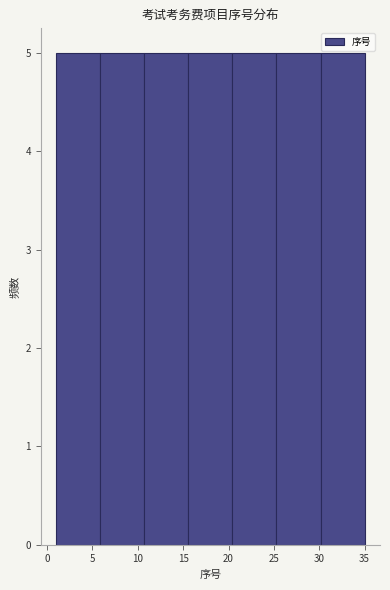

Reading left to right, transcribe this chart: for each bar, give the range it covers on the x-axis and its height. Neither the bar edges nor the heights are printed on the chart, so give them approximately, as read against the axes.

1.0 to 6.0: 5
6.0 to 10.5: 5
10.5 to 15.5: 5
15.5 to 20.5: 5
20.5 to 25.5: 5
25.5 to 30.0: 5
30.0 to 35.0: 5